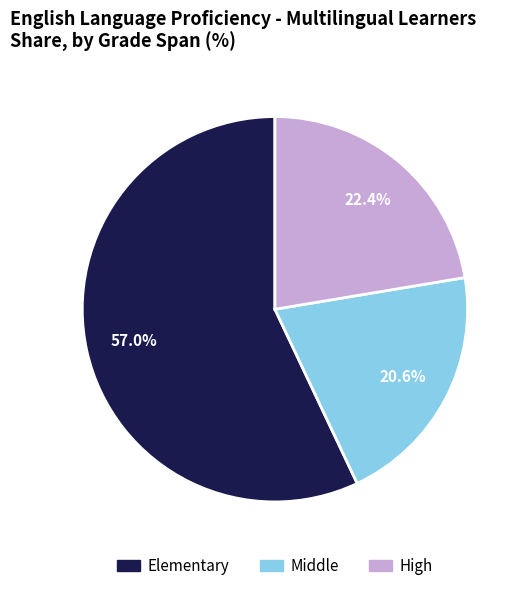

Count the number of slices in the pie.

3